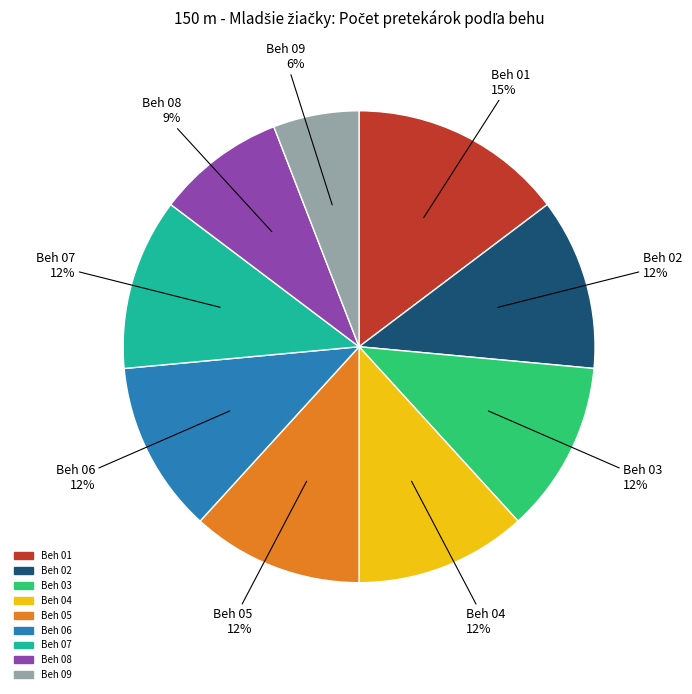

Combined, do Beh 09 and Beh 01 account for over 50%?

No